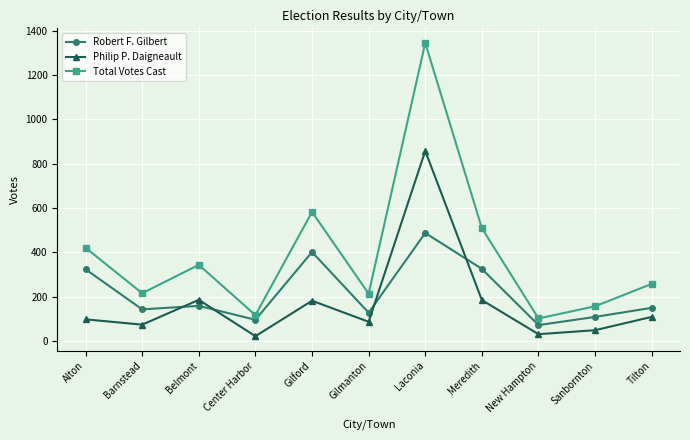

Does the chart display data point markers on the line(s)?

Yes